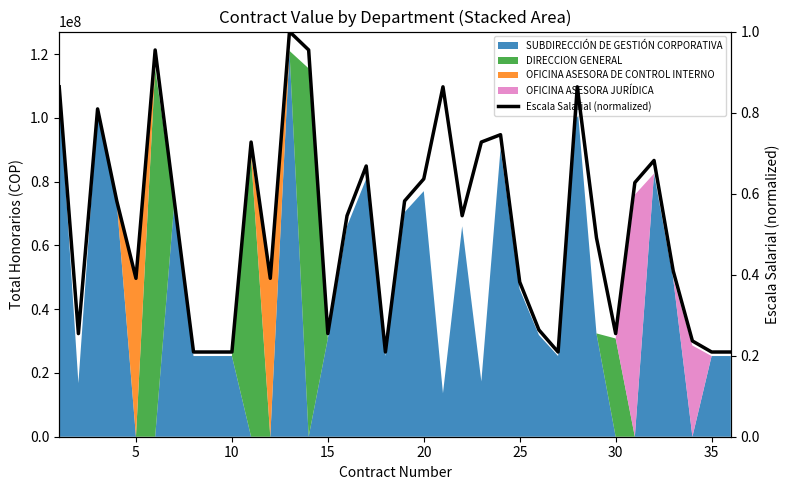

At which category does the chart reach its minimum across all series?

35